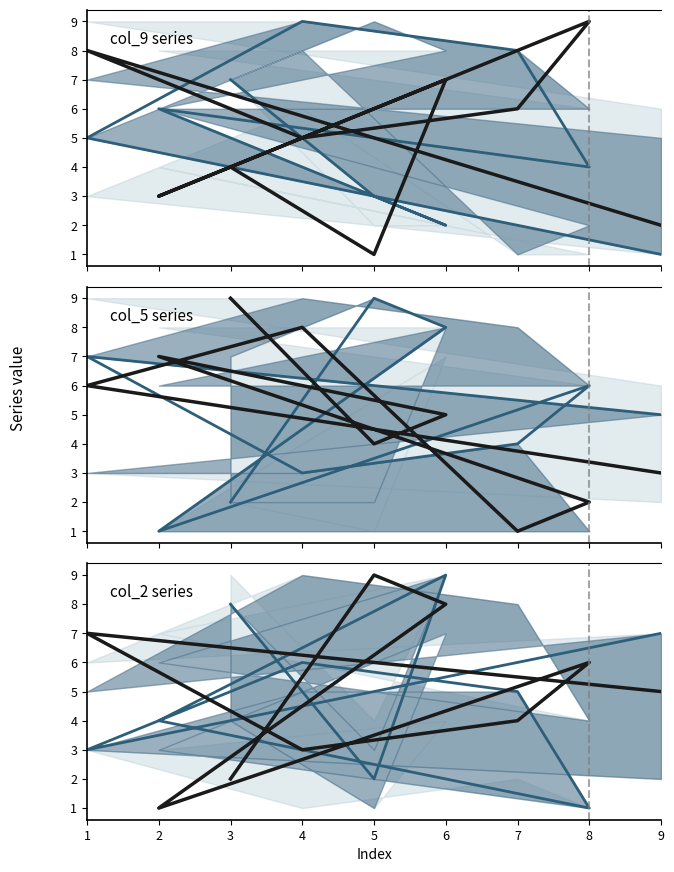

At which category does center line reach its first local peak?

6